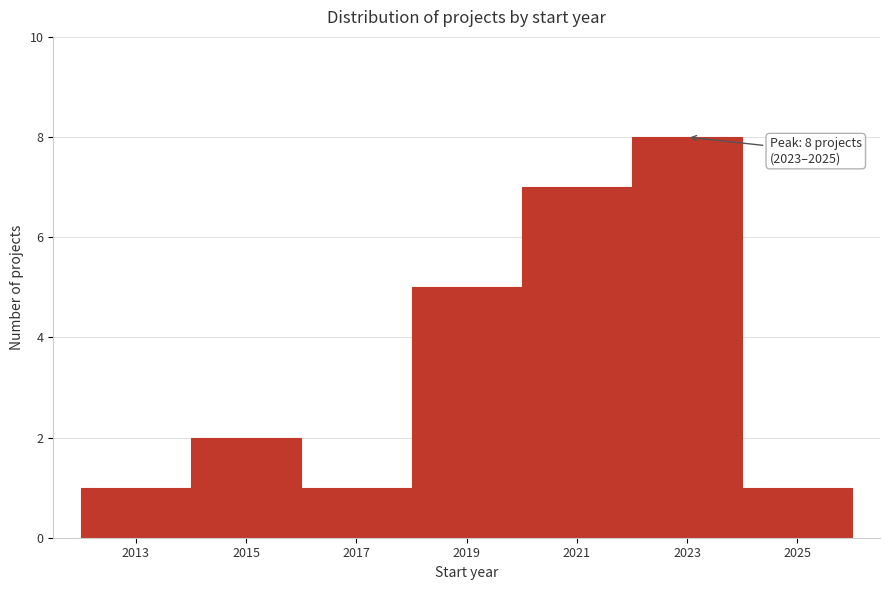

Reading right to left, extract all data points from this chart.

2025=1	2023=8	2021=7	2019=5	2017=1	2015=2	2013=1